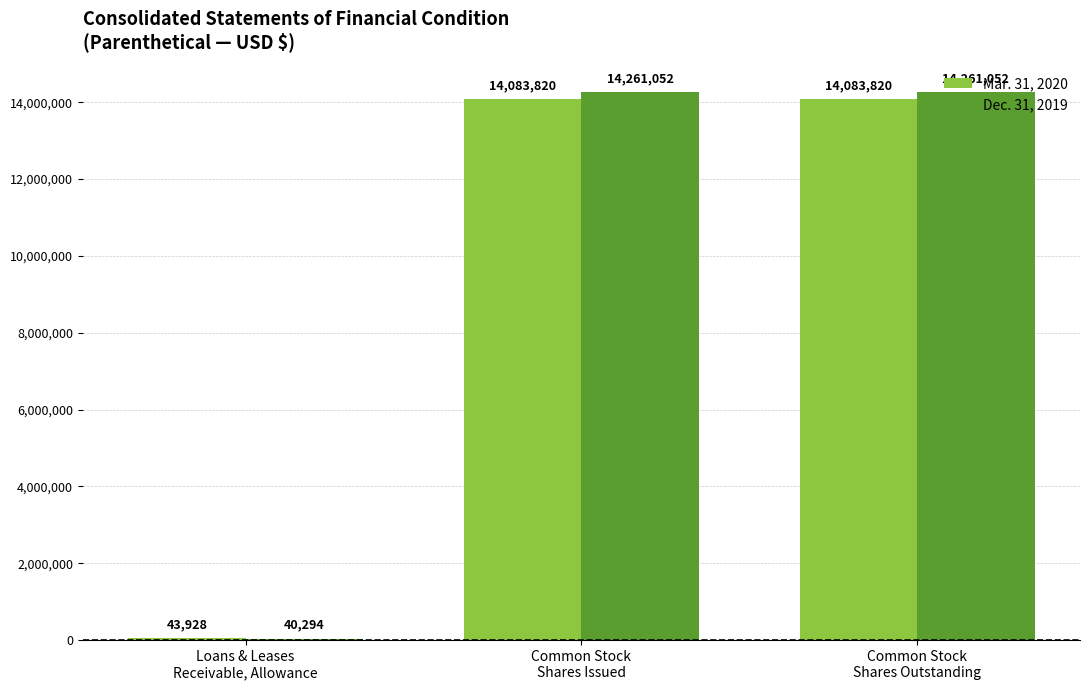

Reading left to right, what are all the values shown in this chart?

Mar. 31, 2020: 43928	14083820	14083820
Dec. 31, 2019: 40294	14261052	14261052